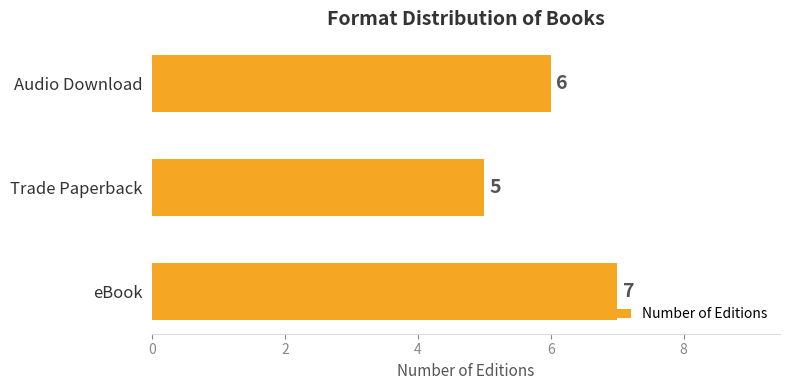

List the labels in order of value, largest first.

eBook, Audio Download, Trade Paperback